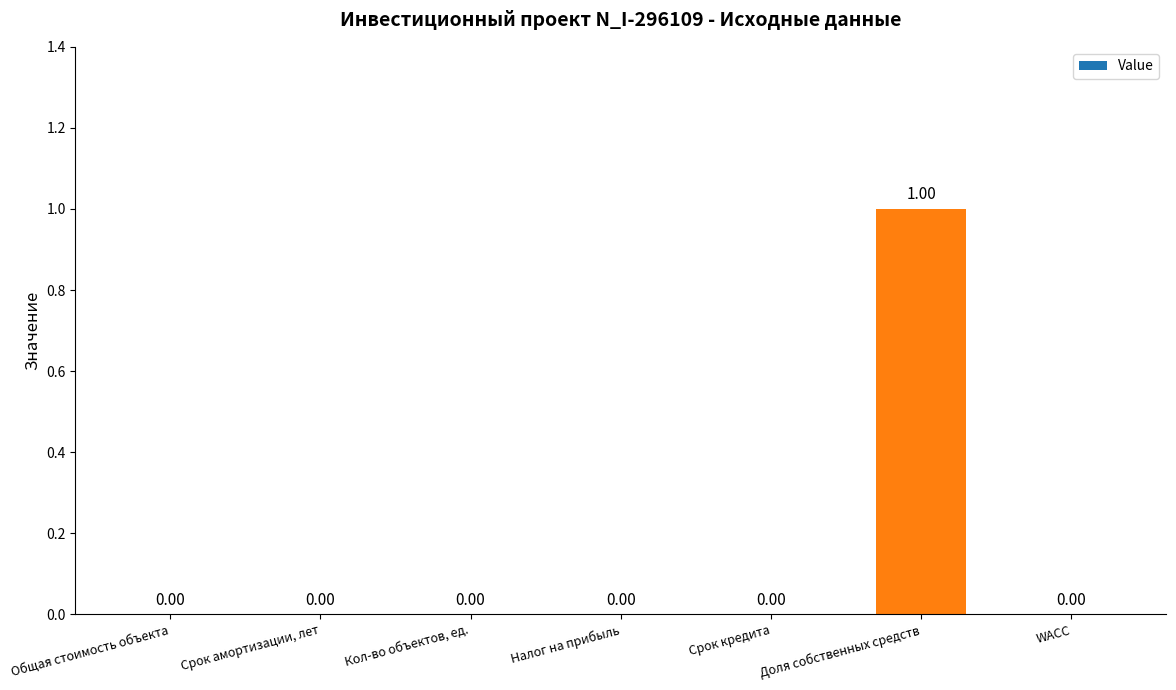

Are the bars horizontal?

No